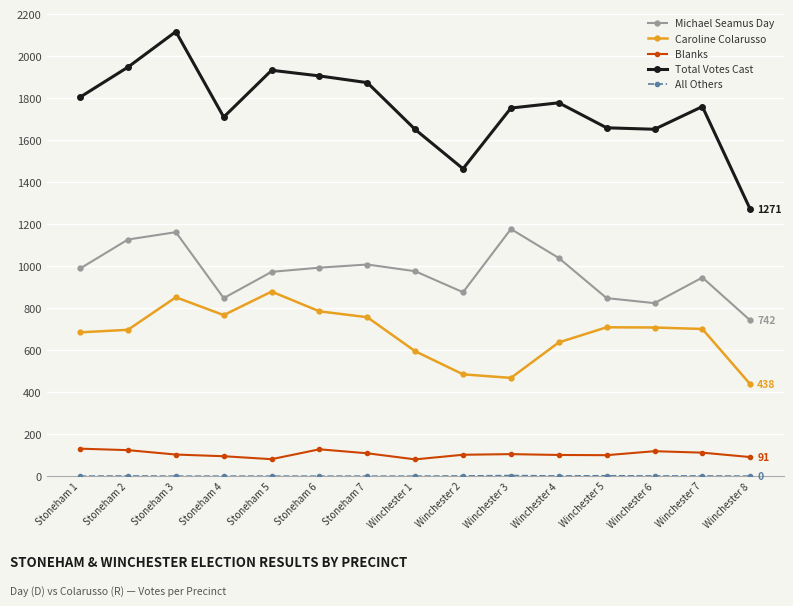

Where does the Blanks series first go above 103?

Stoneham 1